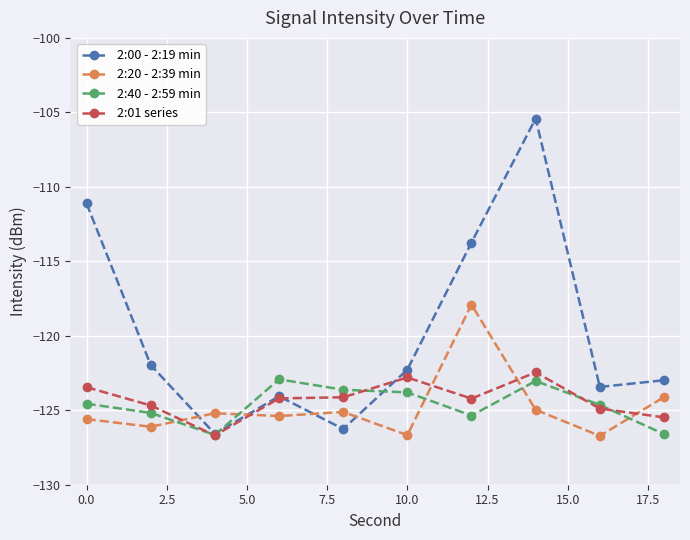

What is the difference between the maximum and second lowest values in the 2:01 series series?

3.0